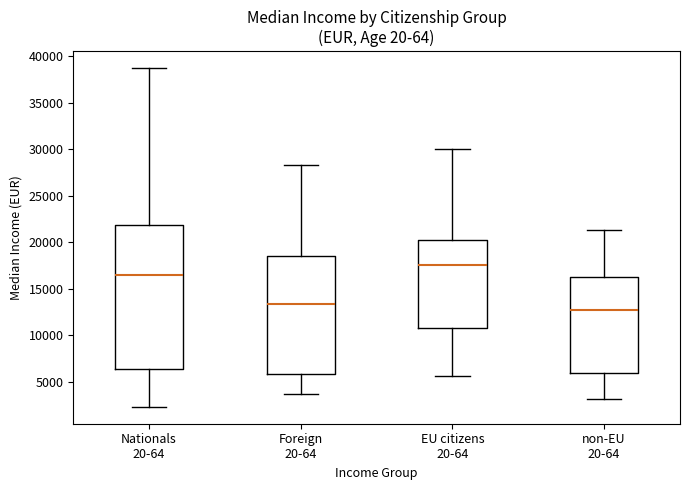

Reading left to right, read every box against the y-axis: the position of its median line, the range the box covers, and the ends of its whiskers. The values are not printed on the chart, so give them approximately, as read against the axis.

Nationals 20-64: median 16500, box 6500 to 22000, whiskers 2500 to 38500
Foreign 20-64: median 13500, box 6000 to 18500, whiskers 3500 to 28500
EU citizens 20-64: median 17500, box 11000 to 20000, whiskers 5500 to 30000
non-EU 20-64: median 12500, box 6000 to 16500, whiskers 3000 to 21500